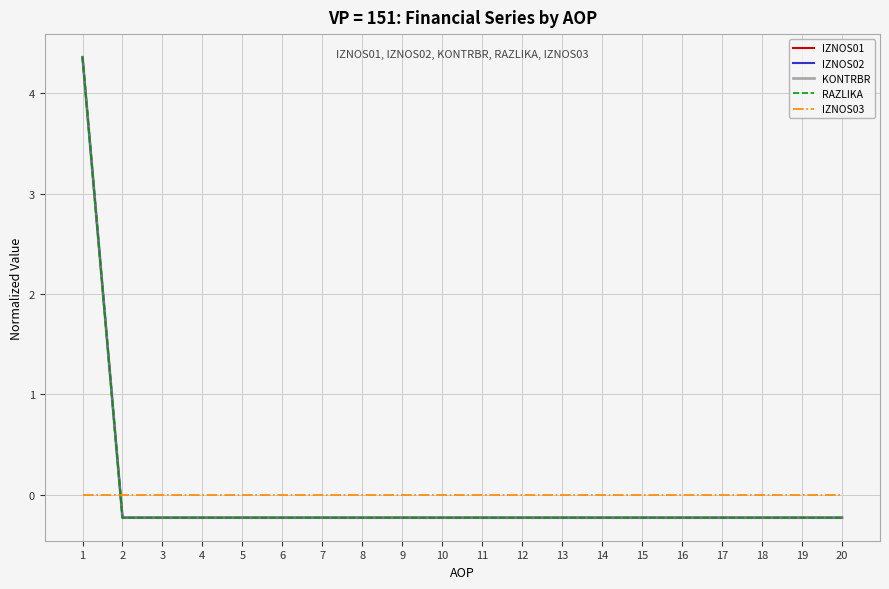

Rank the series at 8 from lowest to highest value.

IZNOS01, IZNOS02, KONTRBR, RAZLIKA, IZNOS03